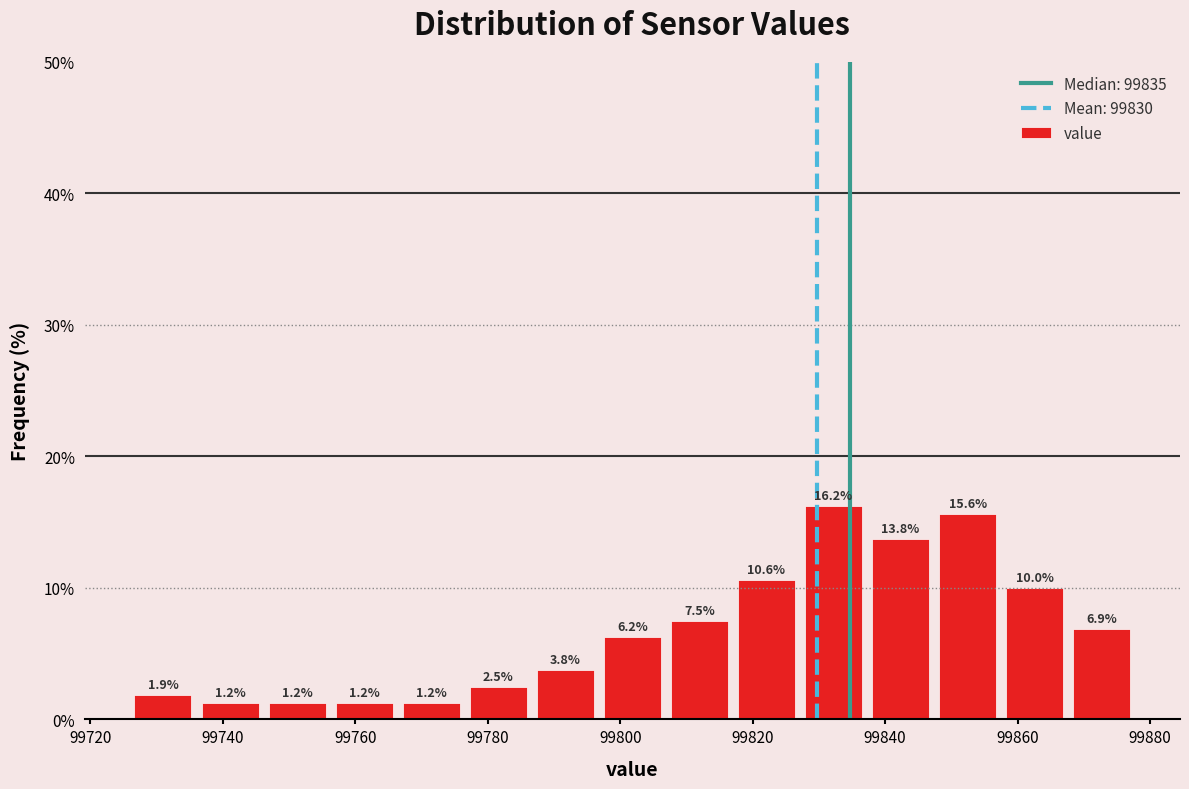

Over which range of the x-axis is the bar tallest?

99828 to 99838